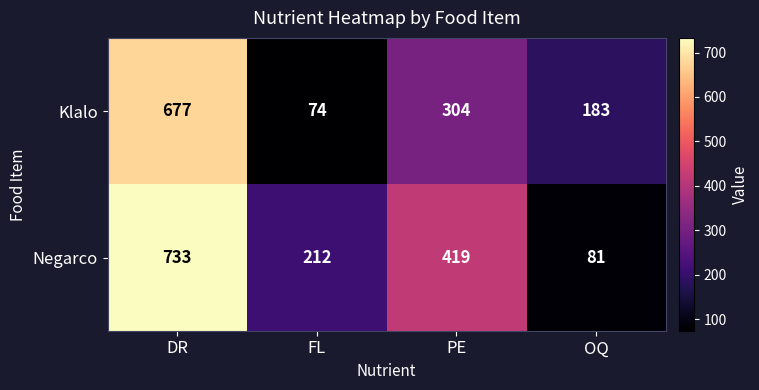

At how many categories does at least one series exceed 320?

2